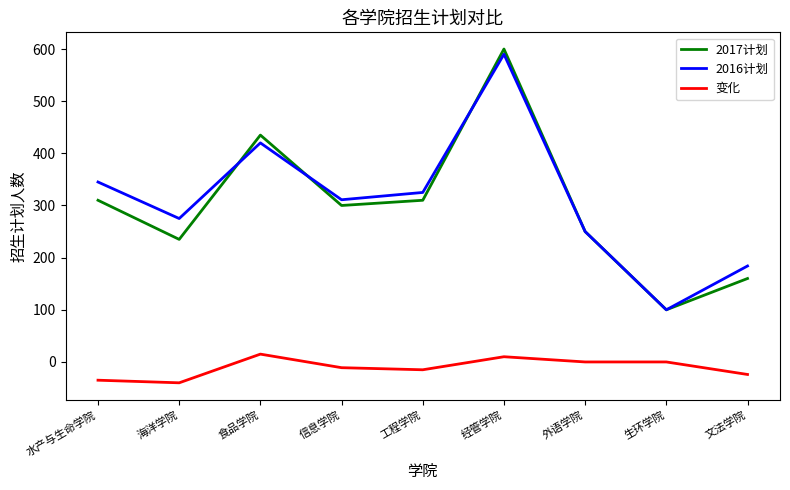

Count the number of categories in the chart.

9